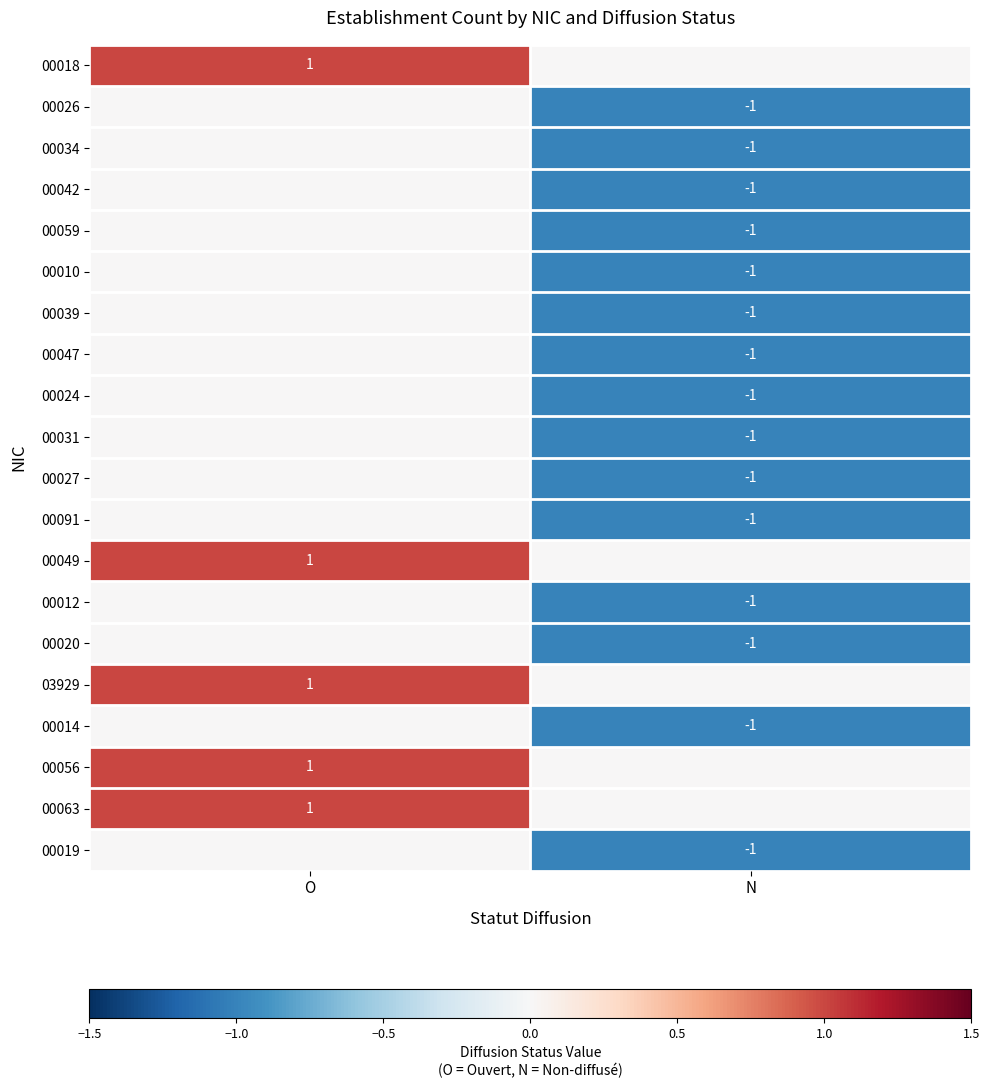

True or false: 00056 has a value of 1 at O.

True